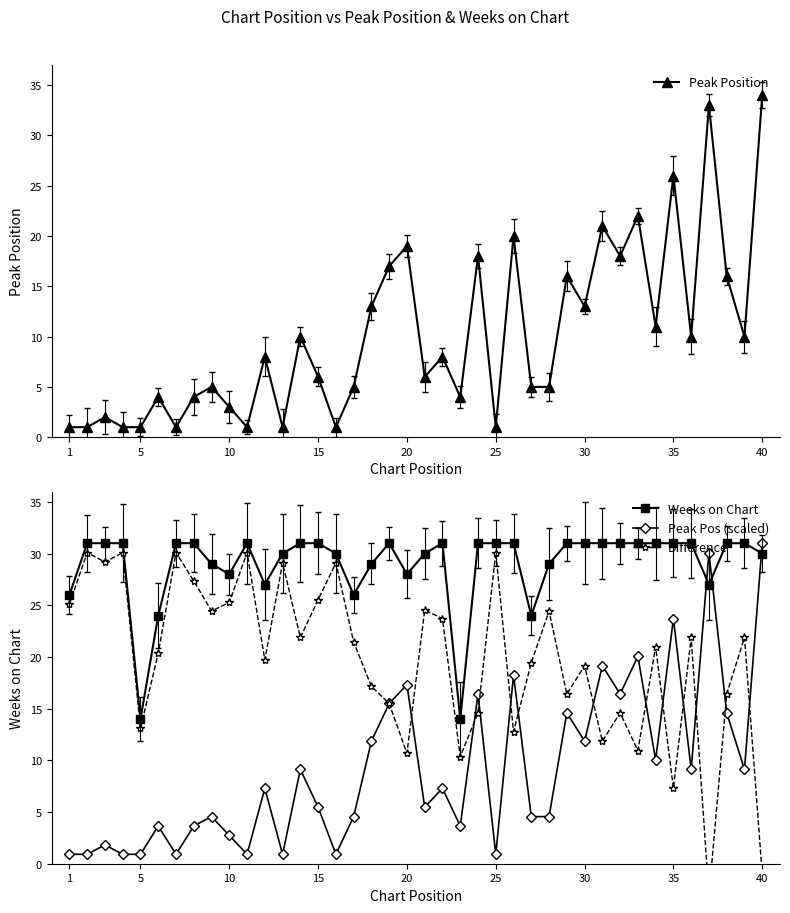

The Peak Pos (scaled) series shows 0.9 at 1. True or false?

True